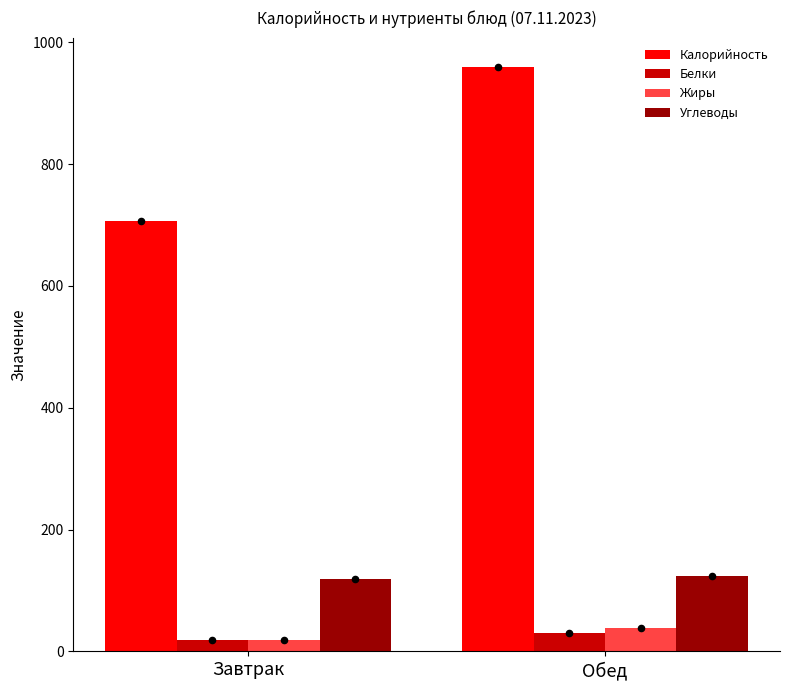

Is the value of Жиры at Завтрак greater than the value of Калорийность at Обед?

No